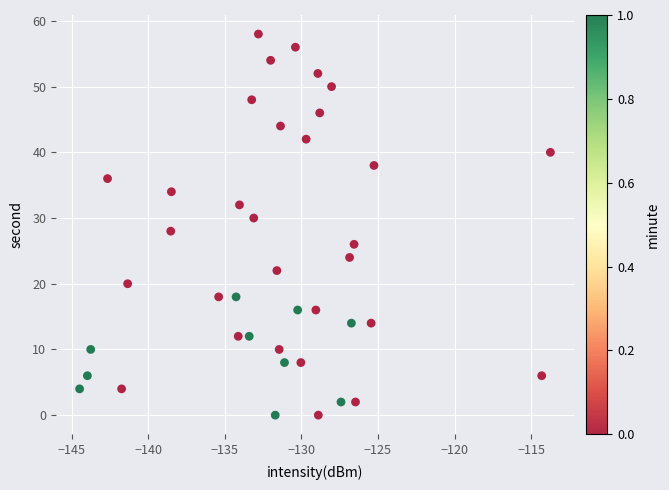

What is the range of Y values (max minus min)?

58